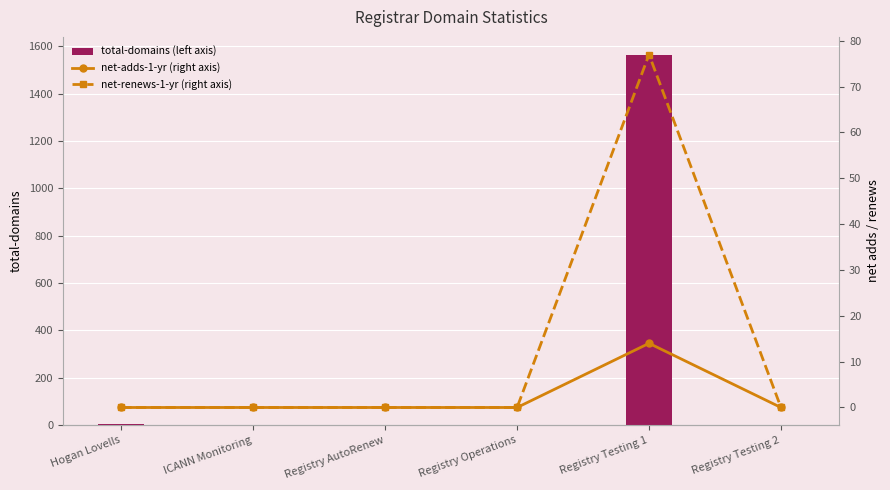

What is the value of the net-renews-1-yr (right axis) bar at the 5th from the left?

77